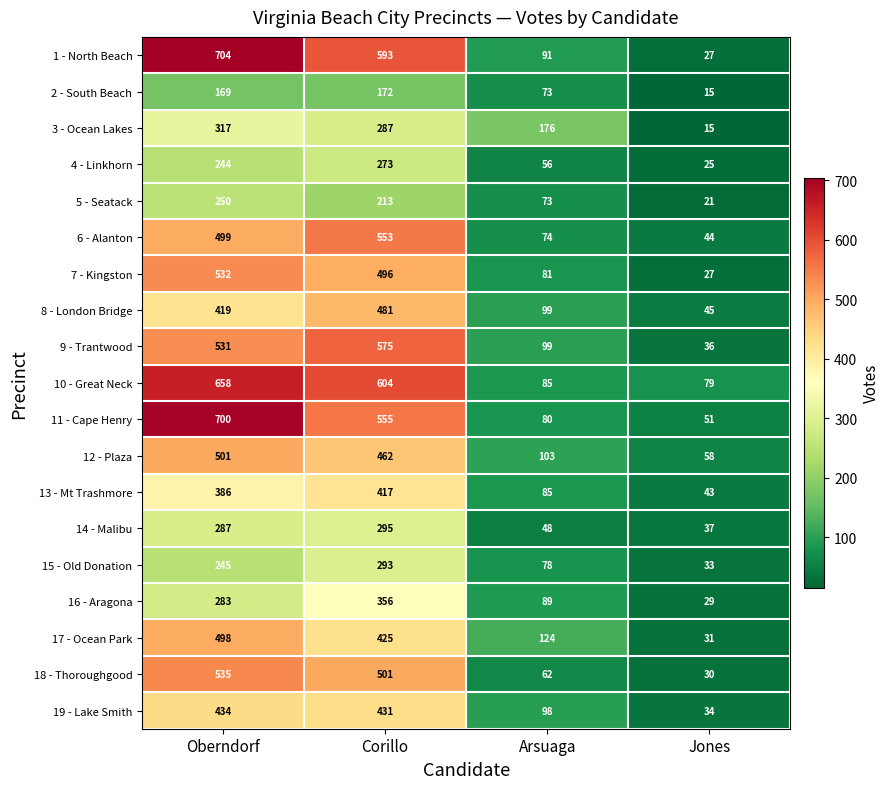

Is the value of 10 - Great Neck at Oberndorf greater than the value of 2 - South Beach at Jones?

Yes